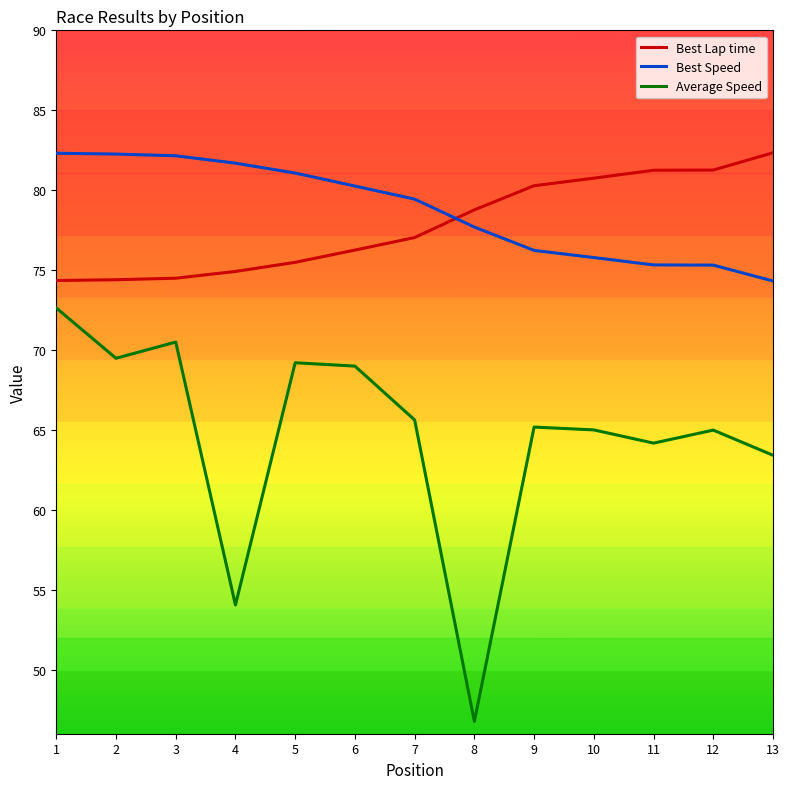

Where is Best Speed nearest to the value 78?

8